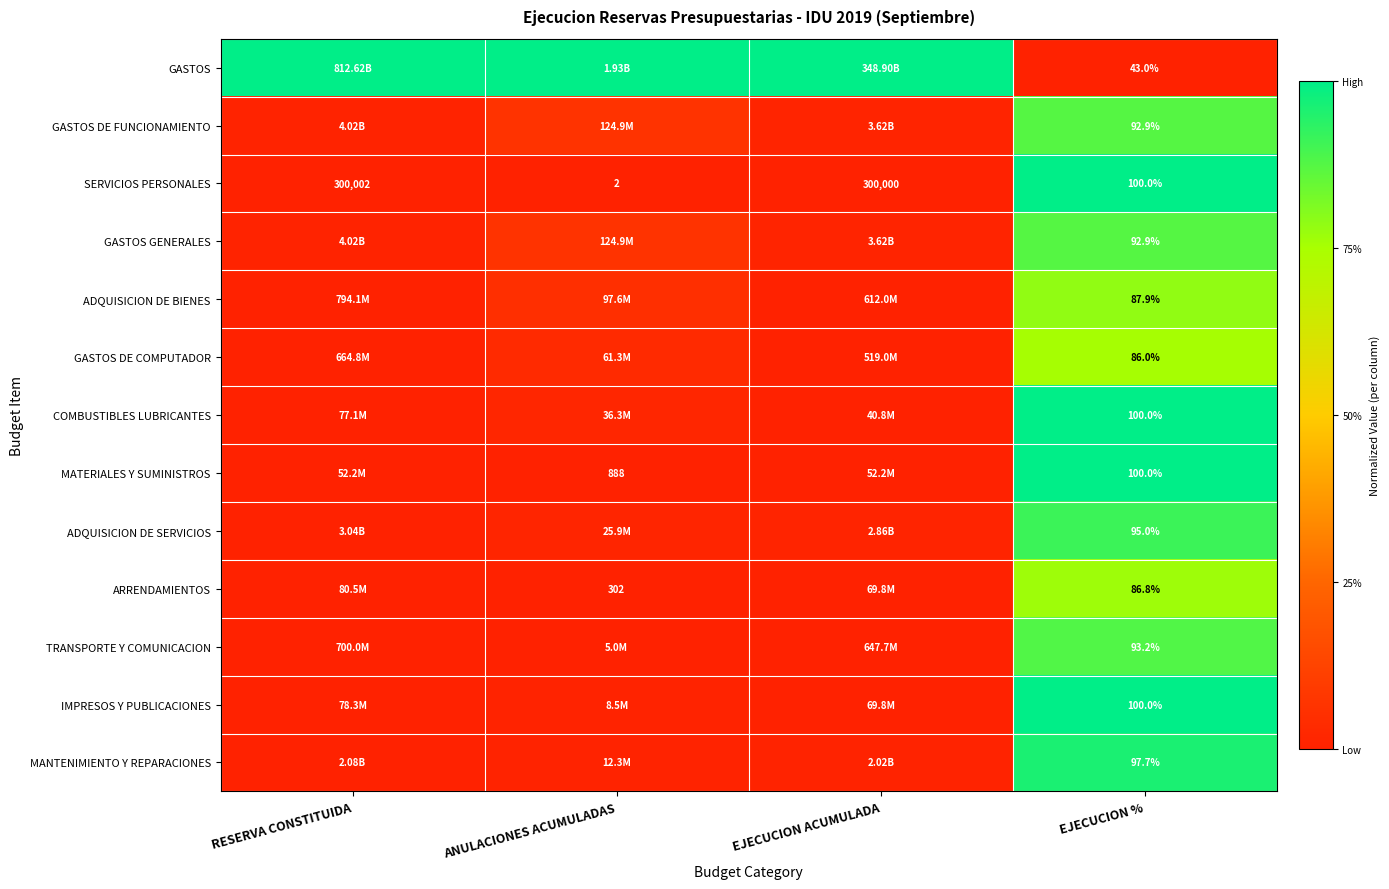

Which category has the highest value in the SERVICIOS PERSONALES series?

RESERVA CONSTITUIDA